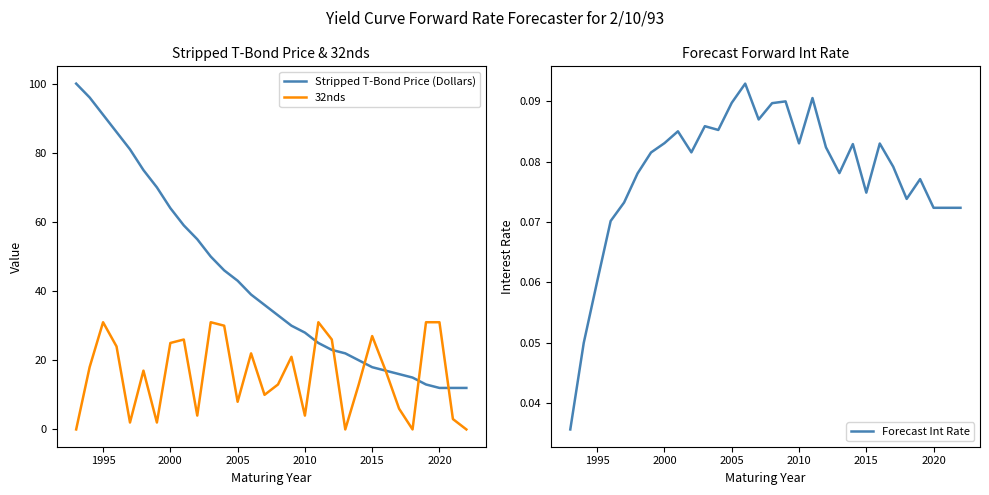

True or false: Stripped T-Bond Price (Dollars) has a value of 47 at 1995.

False